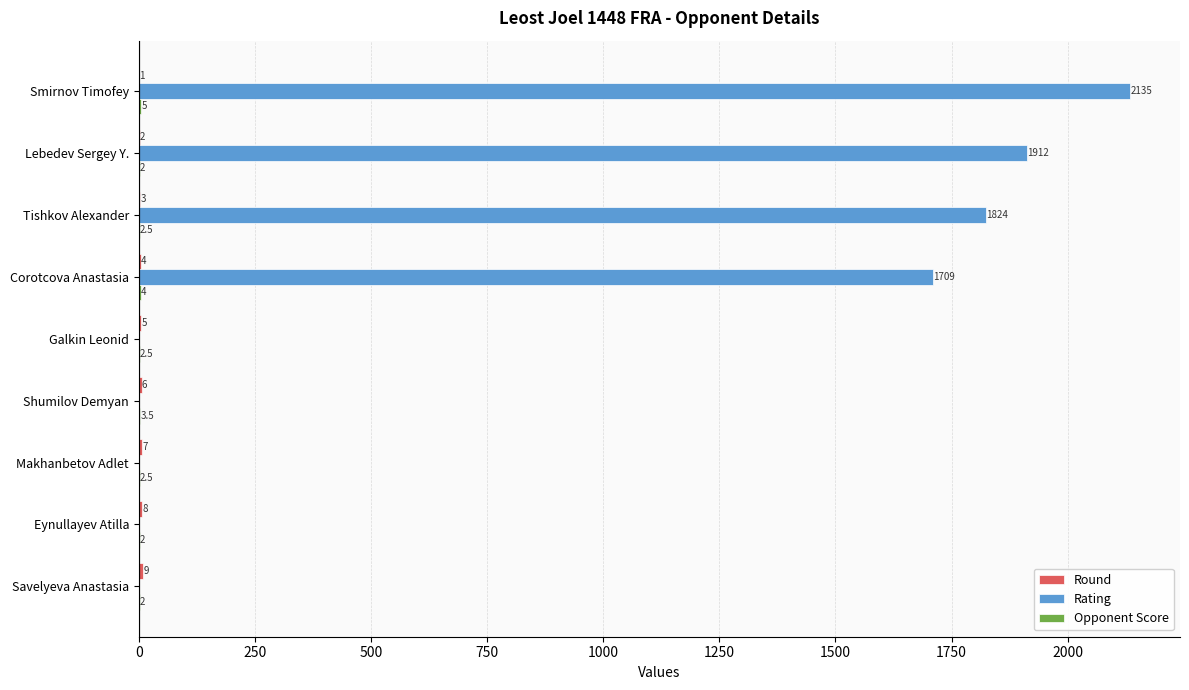

The value of Rating at Galkin Leonid is 665.9. True or false?

False